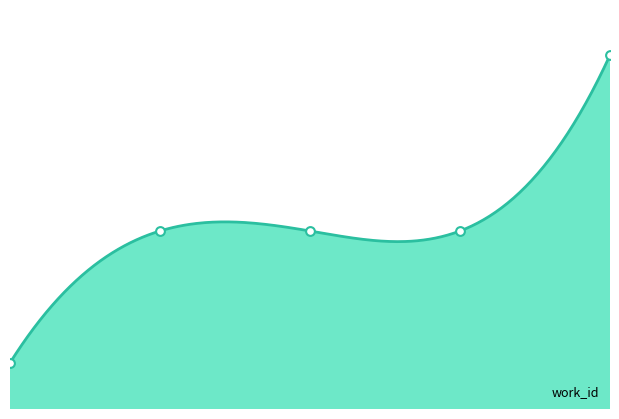

What is the ratio of the value at 9877 to the value at 9886?

1.0